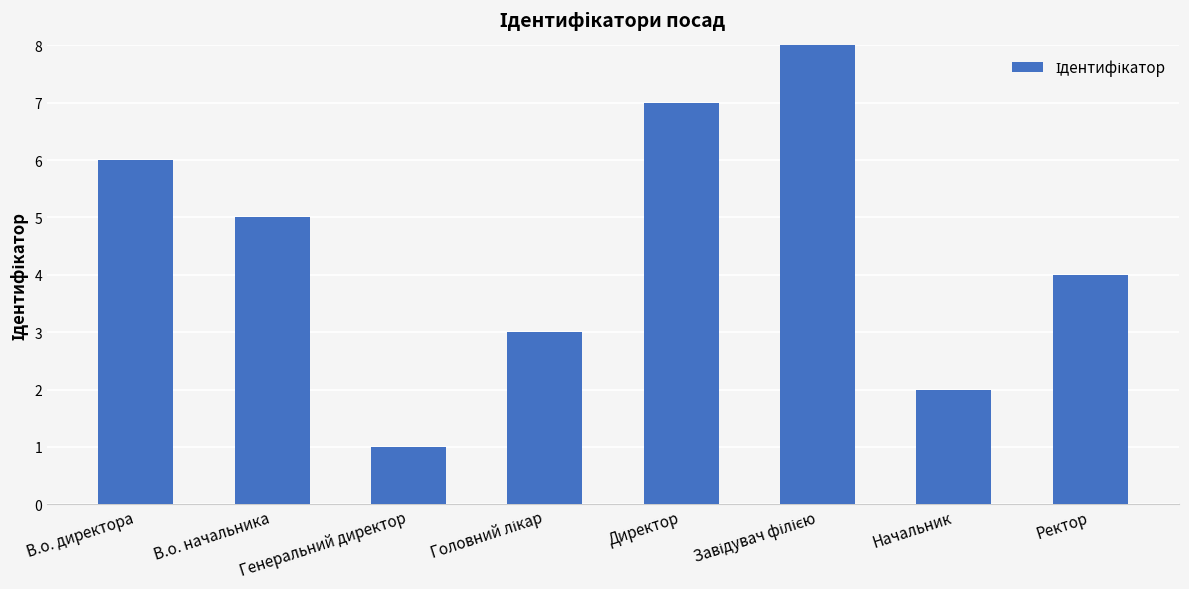

What value does the data have at Ректор?

4